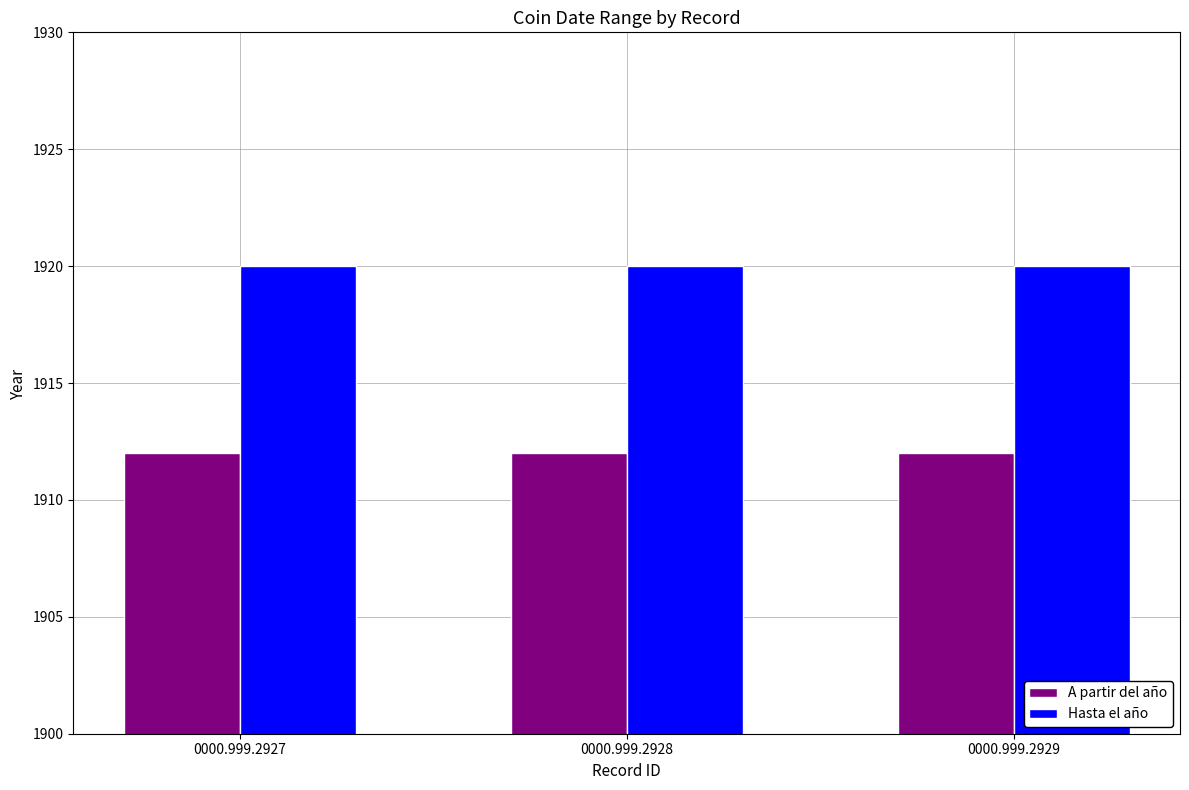

What is the smallest value displayed?

1912